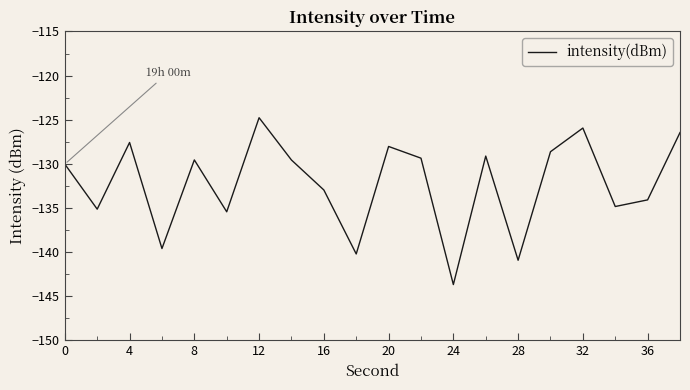

How many lines are shown in the chart?

1